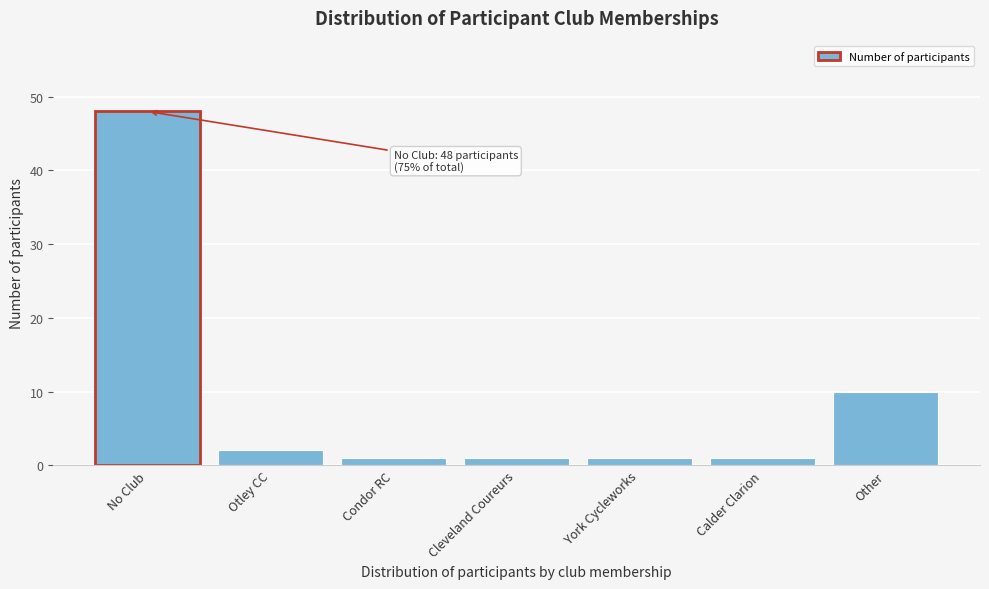

Reading left to right, transcribe all the data shown in this chart.

48	2	1	1	1	1	10